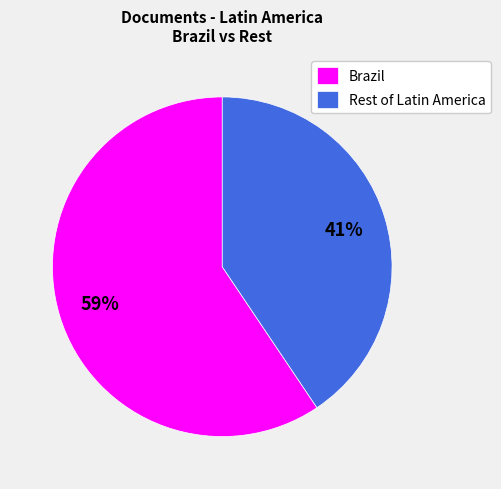

The Brazil slice represents 45% of the pie. True or false?

False